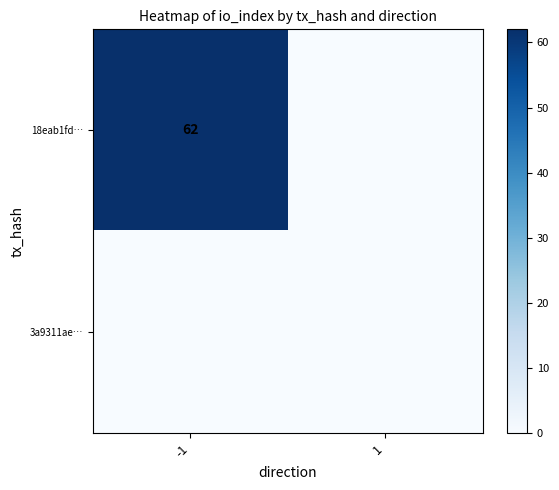

Count the number of data series in this chart.

2